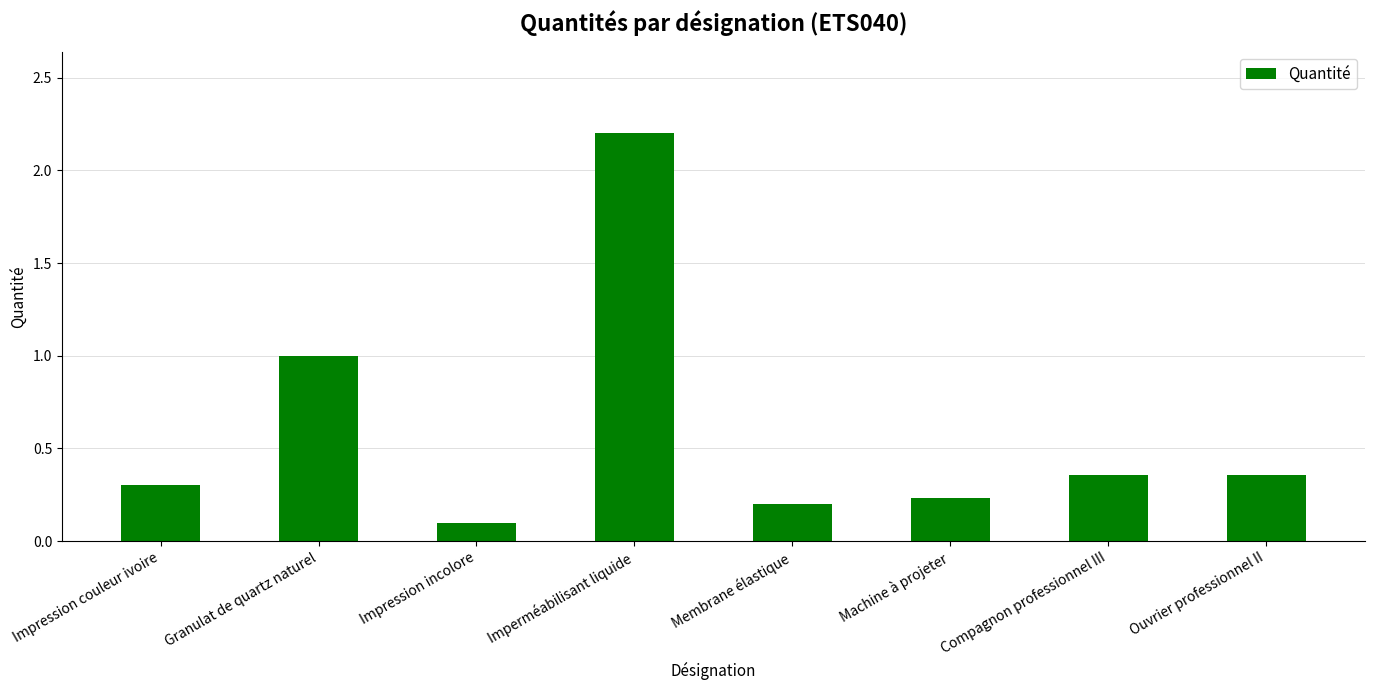

True or false: the data shows 2.2 at Imperméabilisant liquide.

True